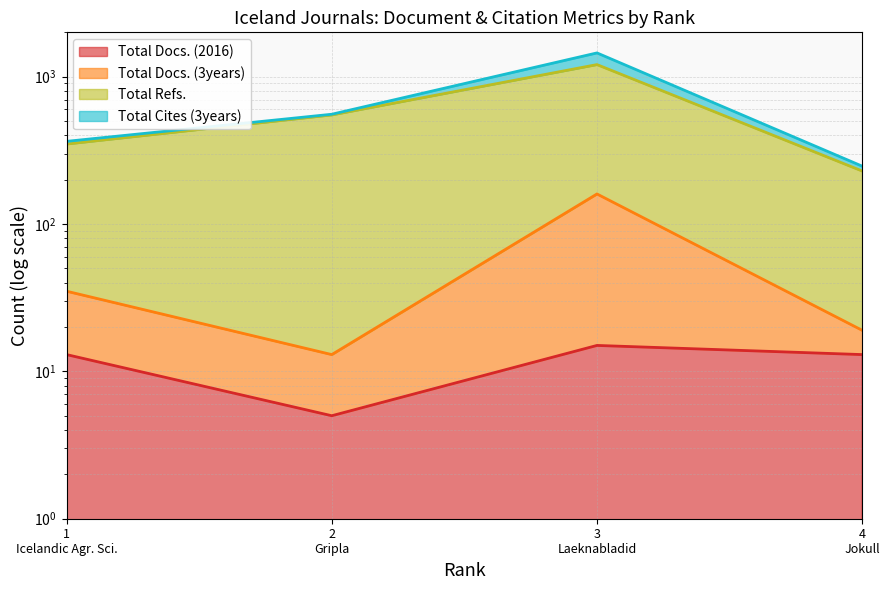

Is it true that Total Docs. (2016) equals 15 at 3 Laeknabladid?

True